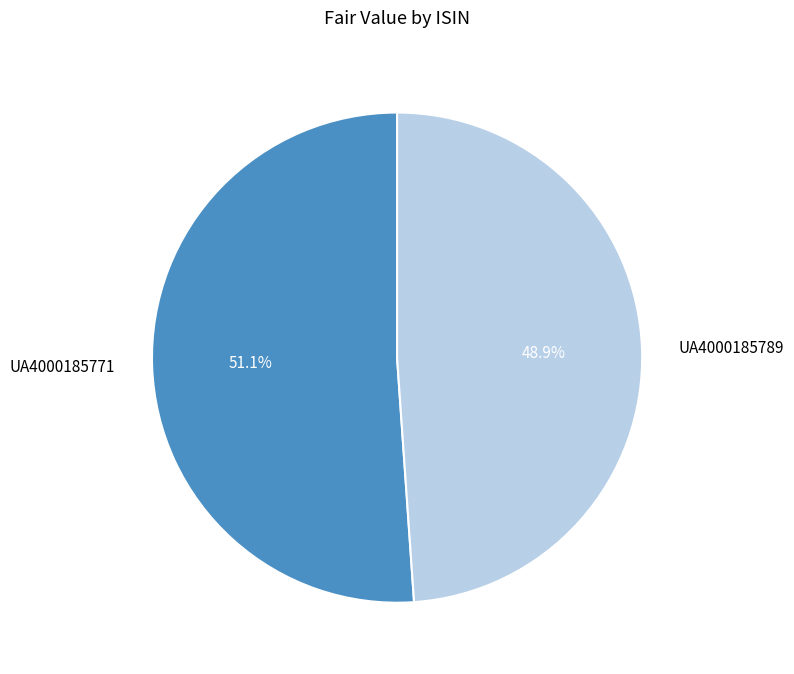

How many slices are in this pie chart?

2